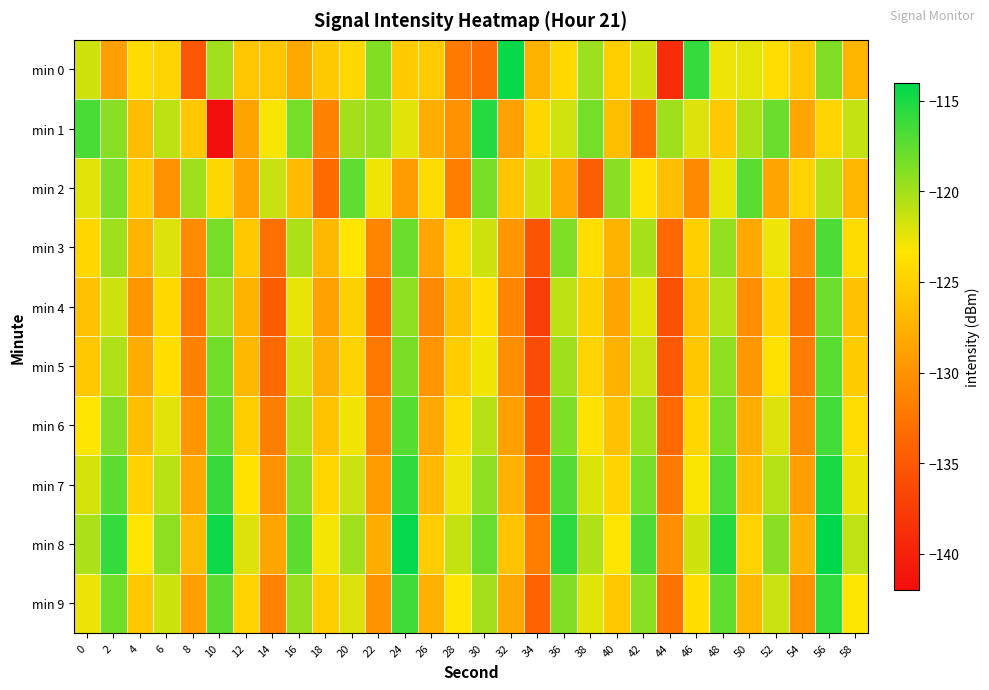

List the series in order of their peak value, highest first.

min 8, min 0, min 7, min 1, min 9, min 6, min 3, min 2, min 5, min 4